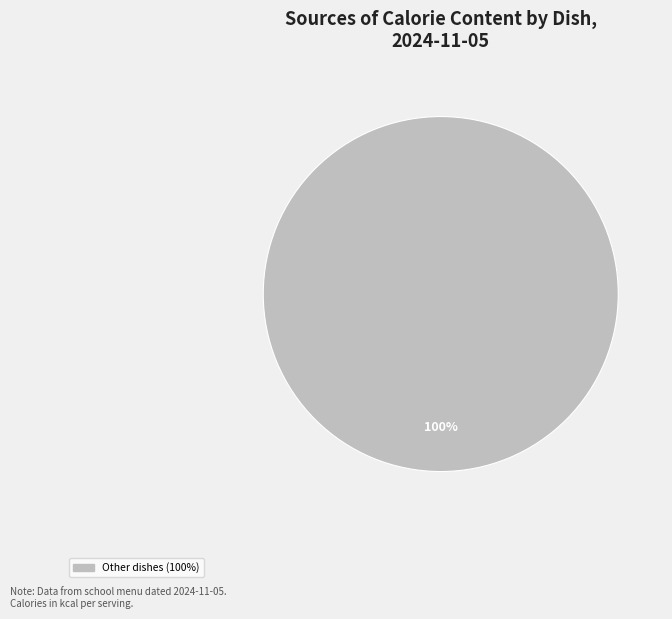

Is there a majority slice in this chart?

Yes